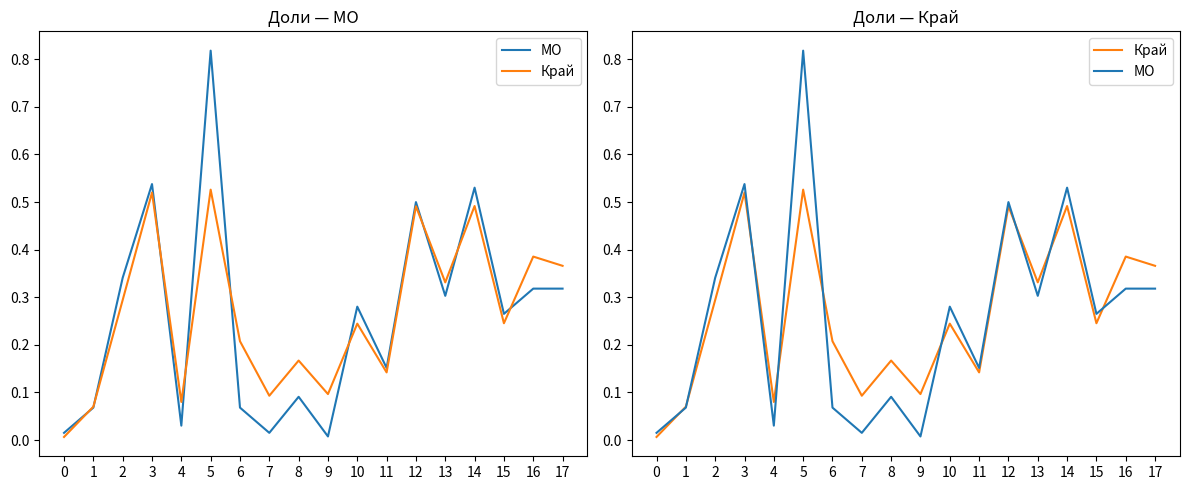

At which label does МО reach its minimum?

9